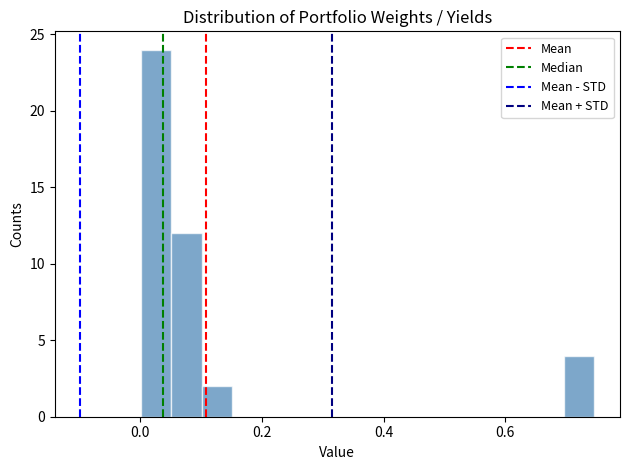

Read against the x-axis, roughly where is the centre of the tallest bar?

0.02